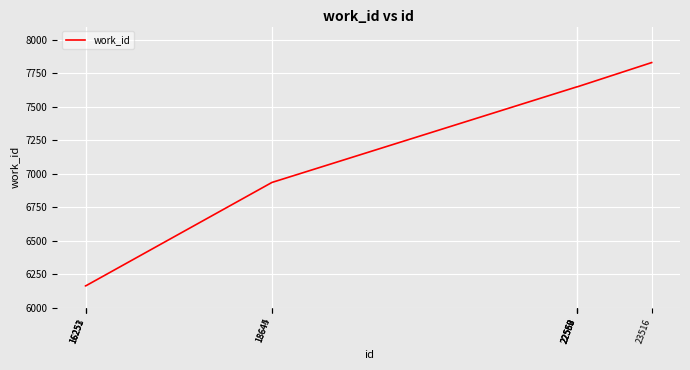

What is the minimum value shown in the chart?

6163